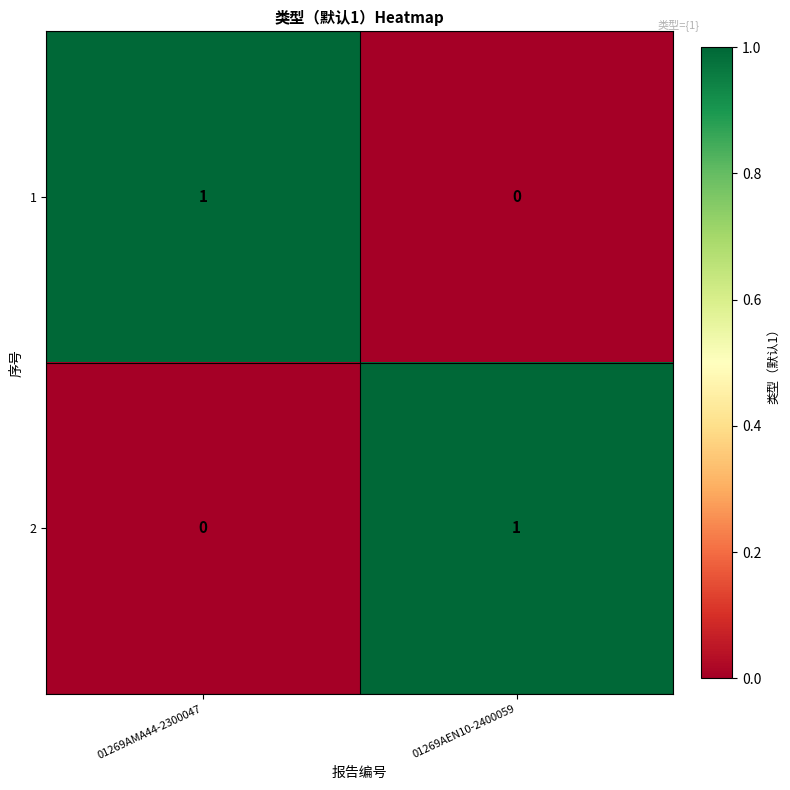

What is the spread (max minus min) of values at 01269AEN10-2400059?

1